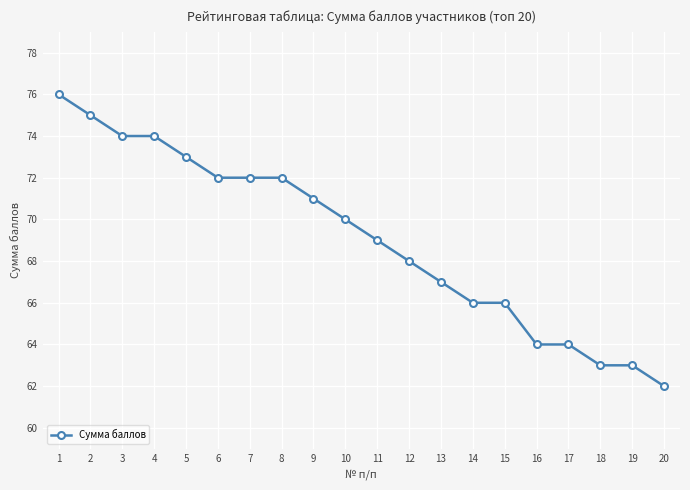

True or false: the data shows 119 at 6.

False